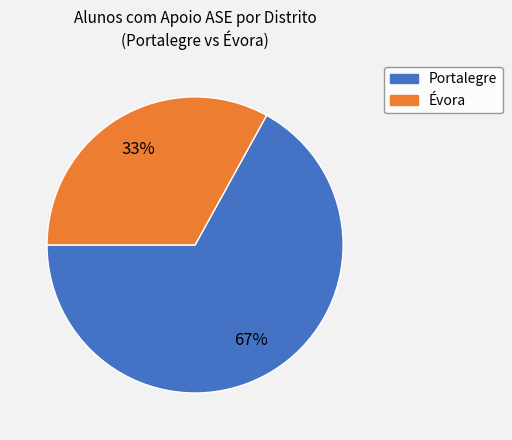

Is there a majority slice in this chart?

Yes